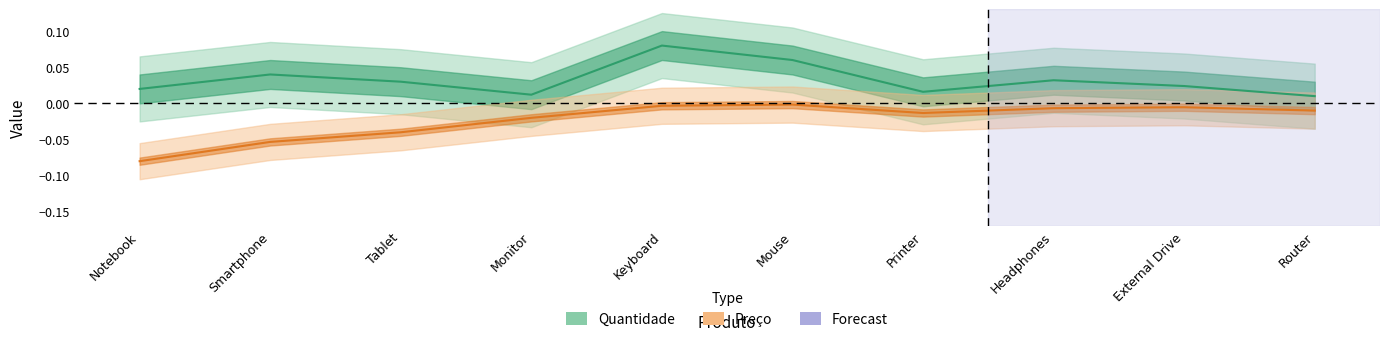

List the series in order of their overall mean, lowest first.

Preco, Quantidade